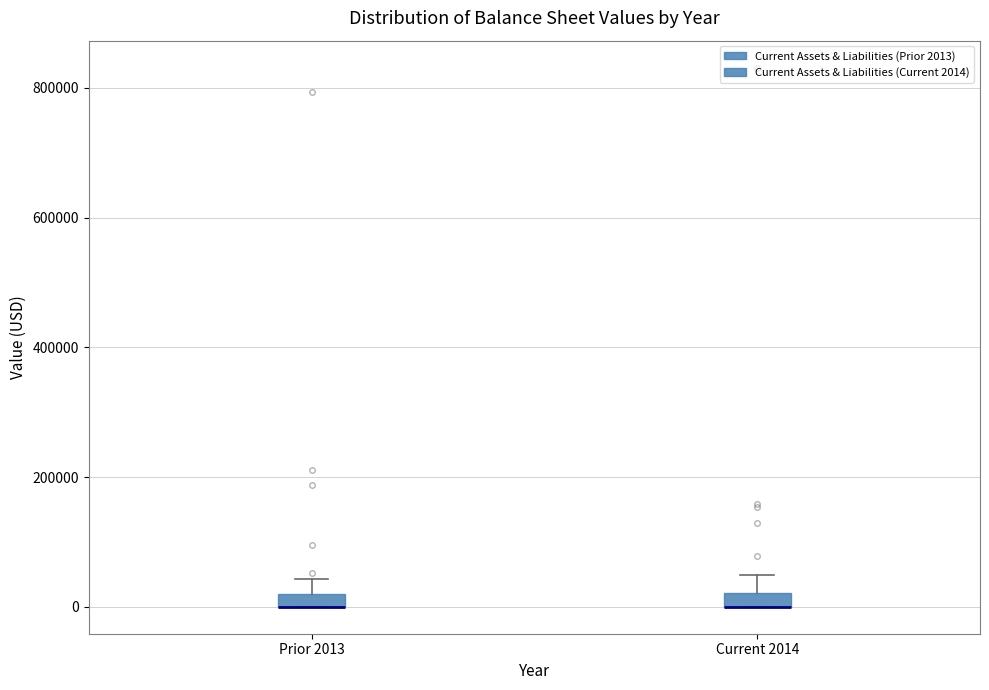

Where does the upper whisker of the box for Current 2014 end on the y-axis? The values are not printed on the chart, so give them approximately, as read against the axis.

40000